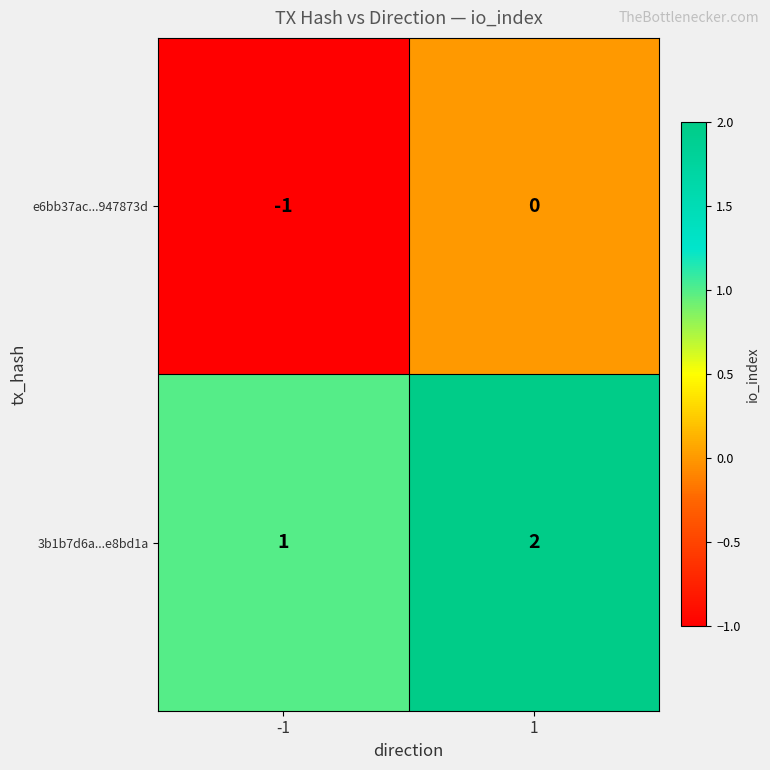

At which category is the sum across all series the highest?

1